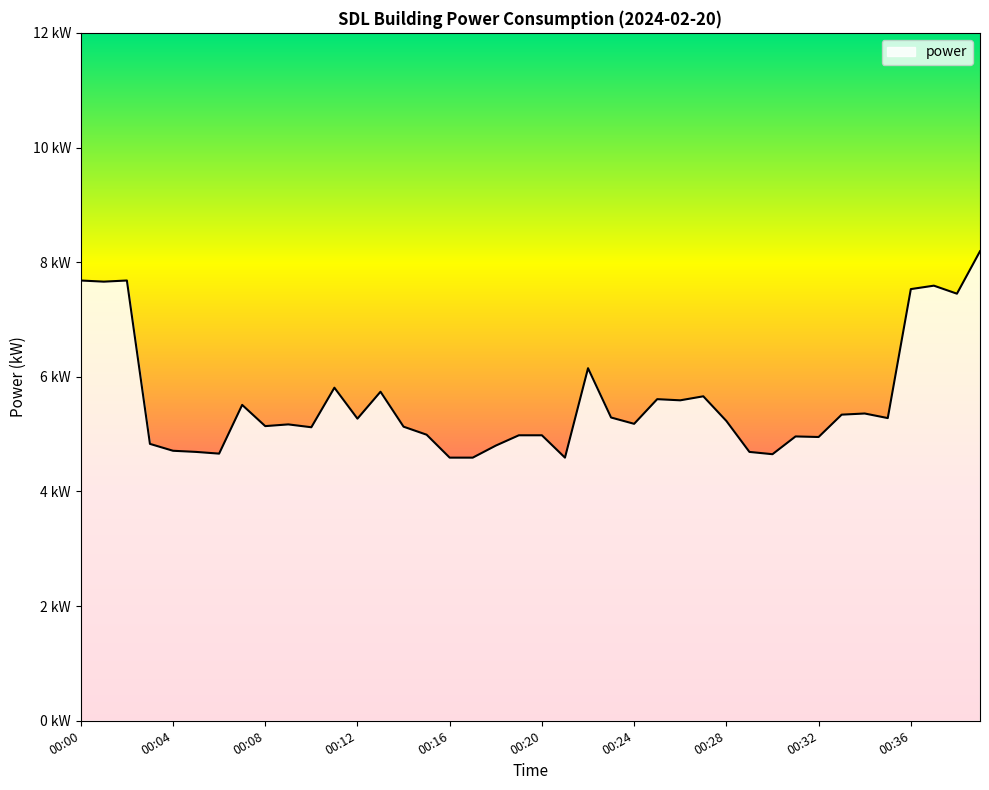

List the labels in order of value, smallest first.

00:16, 00:17, 00:21, 00:30, 00:06, 00:05, 00:29, 00:04, 00:18, 00:03, 00:32, 00:31, 00:19, 00:20, 00:15, 00:10, 00:14, 00:08, 00:09, 00:24, 00:28, 00:12, 00:35, 00:23, 00:33, 00:34, 00:07, 00:26, 00:25, 00:27, 00:13, 00:11, 00:22, 00:38, 00:36, 00:37, 00:01, 00:00, 00:02, 00:39